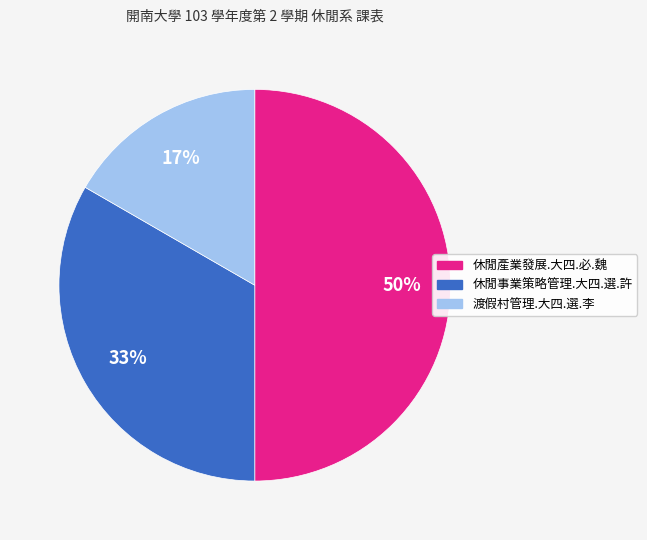

Does 渡假村管理.大四.選.李 account for over 50% of the chart?

No